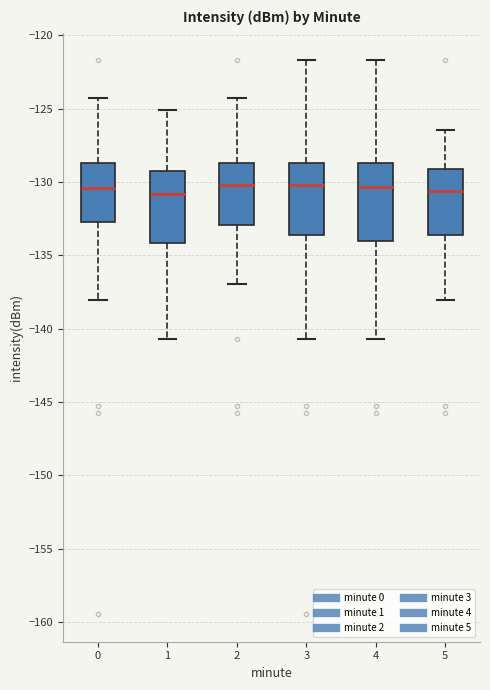

Reading left to right, transcribe this box plot: for each box, give where its median line is, the range the box spans, and where its two whiskers end, as read against the y-axis. The values are not printed on the chart, so give them approximately, as read against the axis.

0: median -130.5, box -132.5 to -128.5, whiskers -138.0 to -124.5
1: median -131.0, box -134.0 to -129.5, whiskers -140.5 to -125.0
2: median -130.0, box -133.0 to -128.5, whiskers -137.0 to -124.5
3: median -130.0, box -133.5 to -128.5, whiskers -140.5 to -121.5
4: median -130.5, box -134.0 to -128.5, whiskers -140.5 to -121.5
5: median -130.5, box -133.5 to -129.0, whiskers -138.0 to -126.5